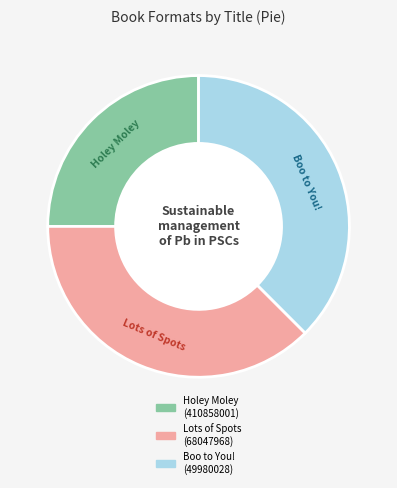

Between Boo to You! (49980028) and Holey Moley (410858001), which is larger?

Boo to You! (49980028)